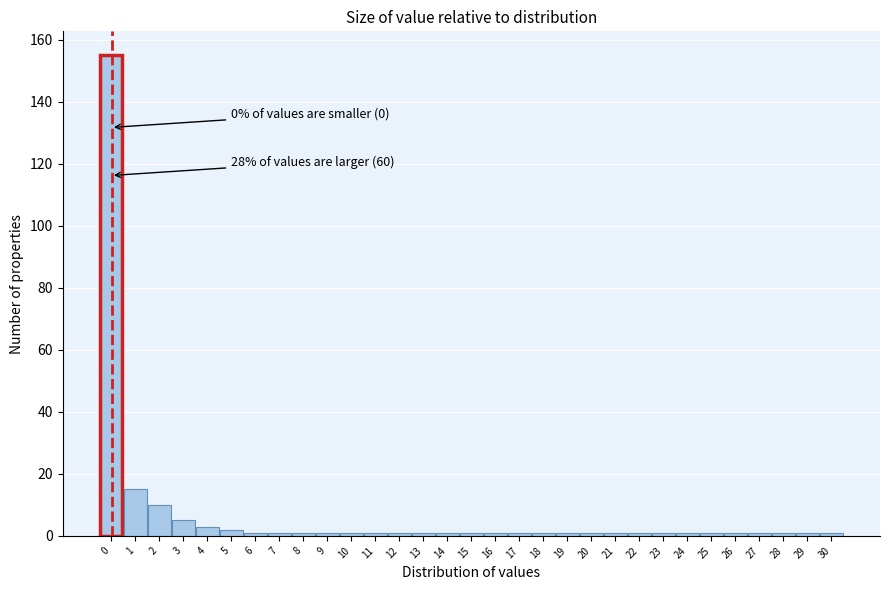

What is the difference between the maximum and minimum values?

154